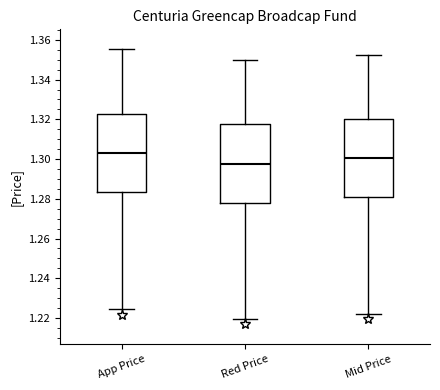

Which box's median line is the highest?

App Price